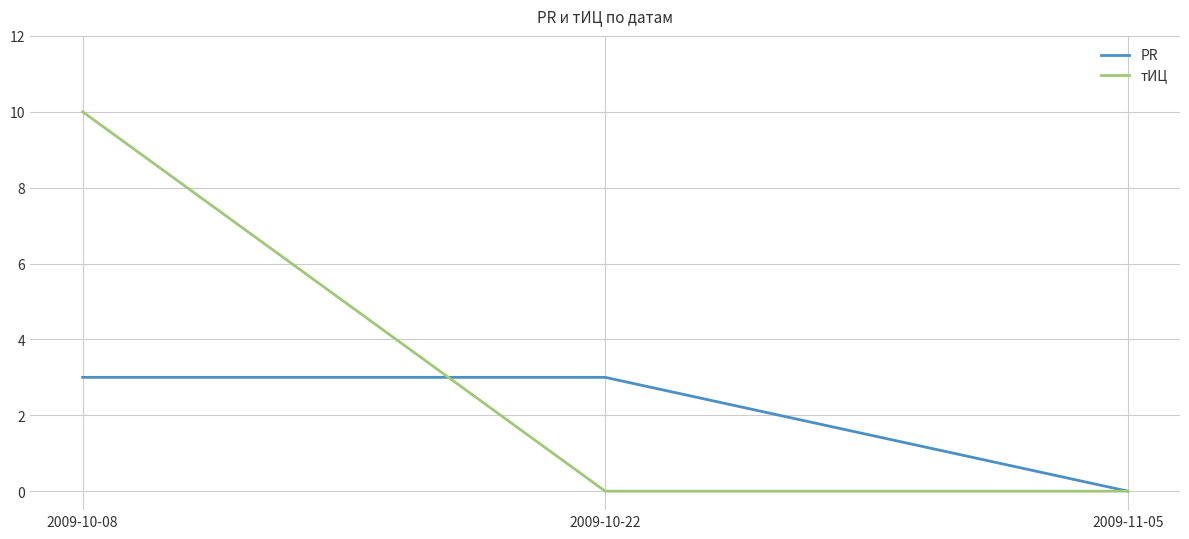

How many lines are shown in the chart?

2